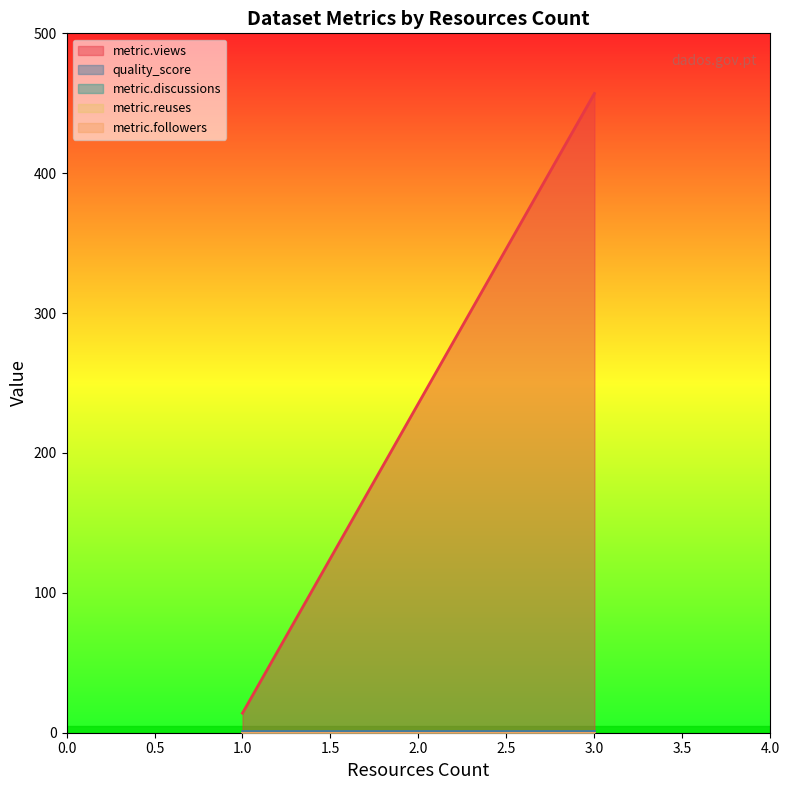

Reading left to right, what are all the values shown in this chart?

metric.views: 1=0.0	1=14.0	3=457.0
quality_score: 1=0.8	1=0.9	3=0.9
metric.discussions: 1=0.0	1=0.0	3=0.0
metric.reuses: 1=0.0	1=0.0	3=0.0
metric.followers: 1=0.0	1=0.0	3=0.0